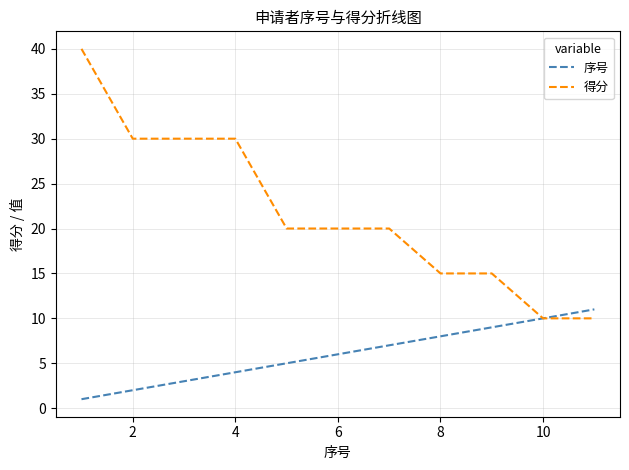

Which series has the largest range (max minus min)?

得分